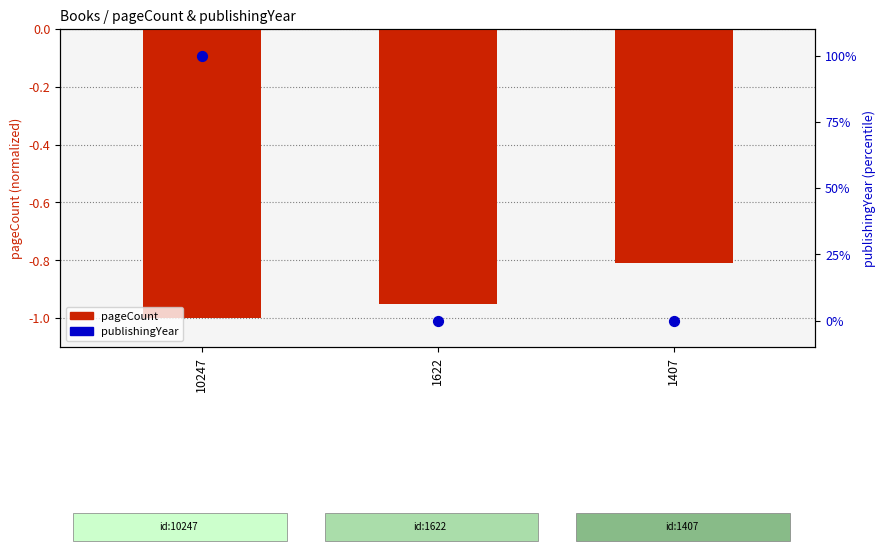

Which series contains the lowest Y value?

pageCount